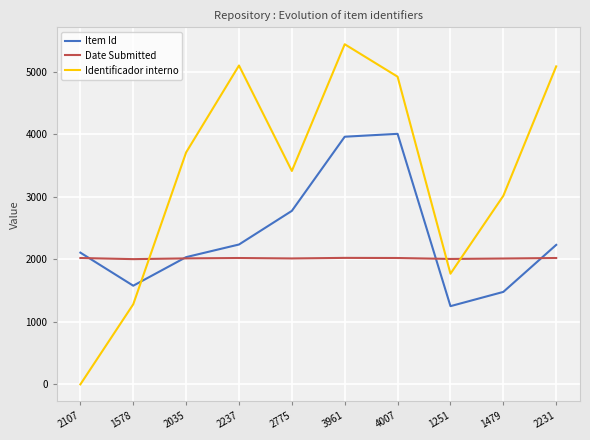

Which category has the highest value in the Identificador interno series?

3961